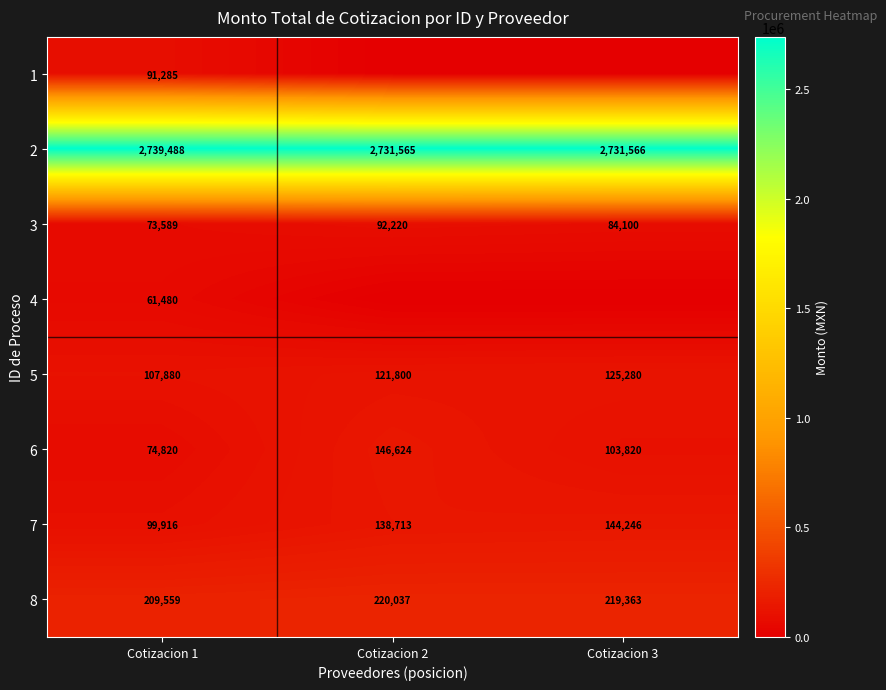

What is the difference between the highest and lowest values at Cotizacion 1?

2678008